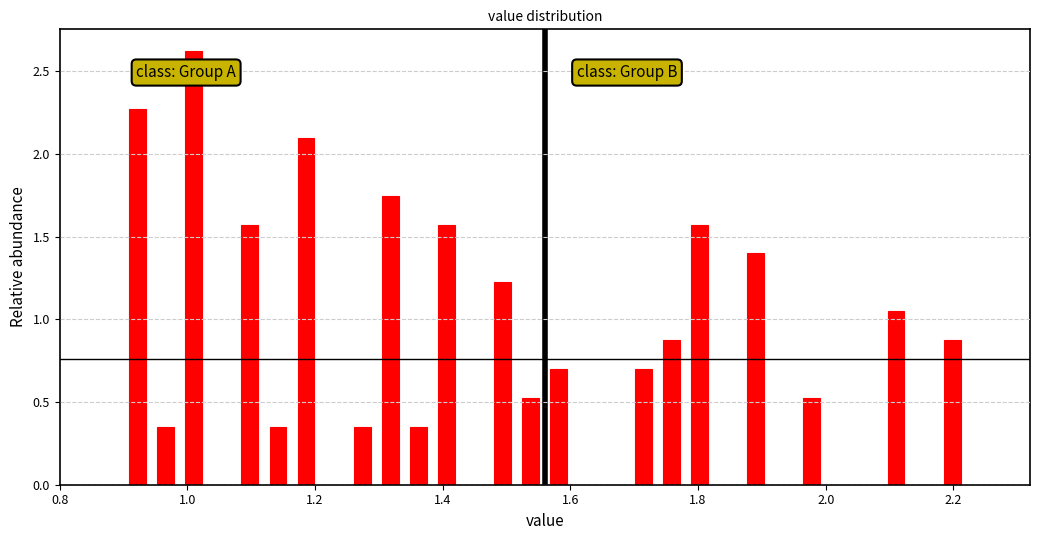

Around what value on the x-axis is the tallest bar? Give the approximate position of its centre, as read against the axis.

1.02